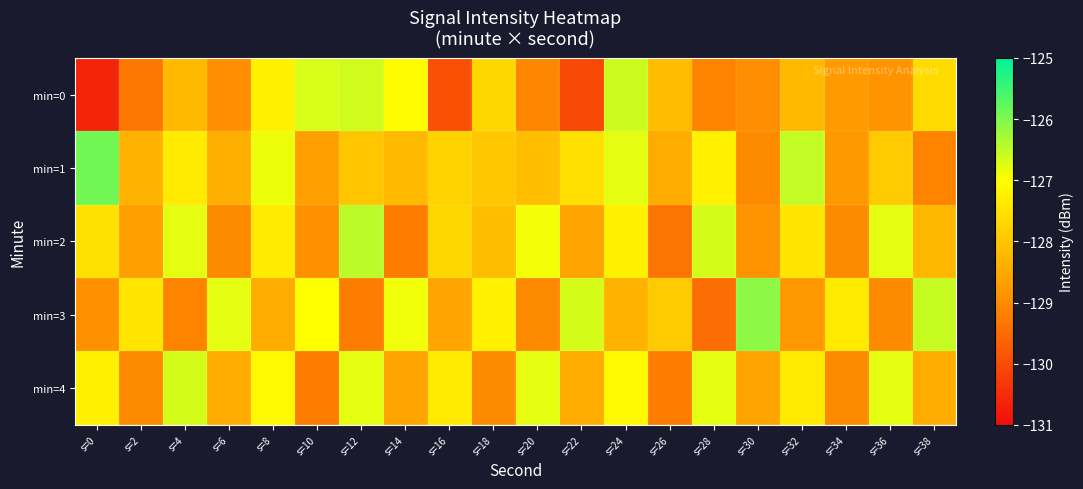

What is the difference between the highest and lowest values at s=22?

3.4